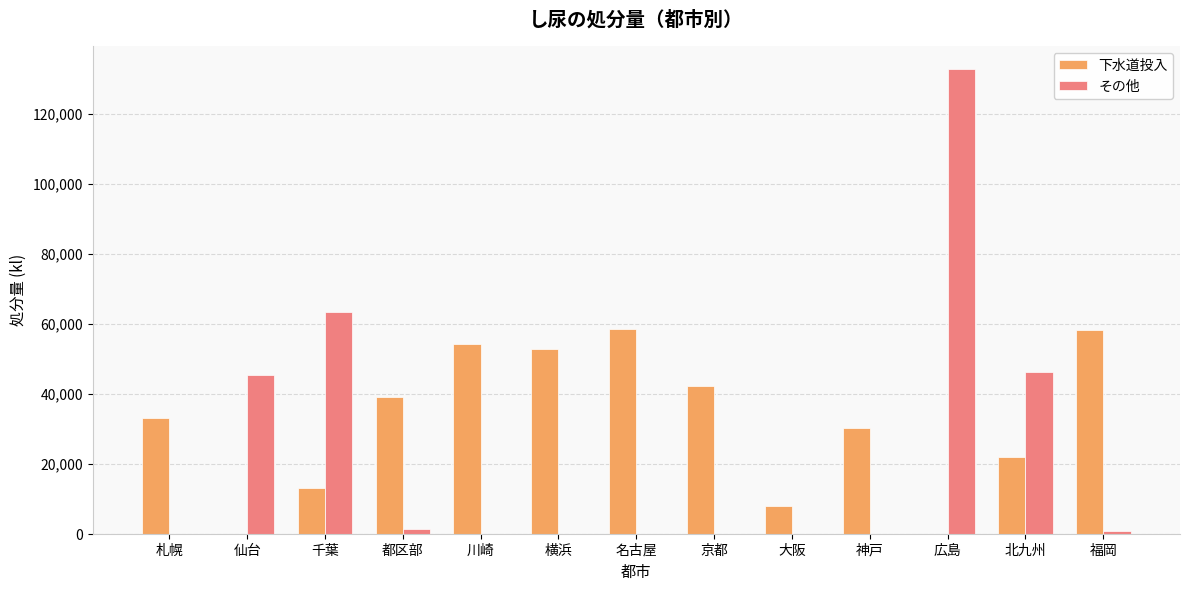

Between 仙台 and 広島, which series saw the biggest shift?

その他